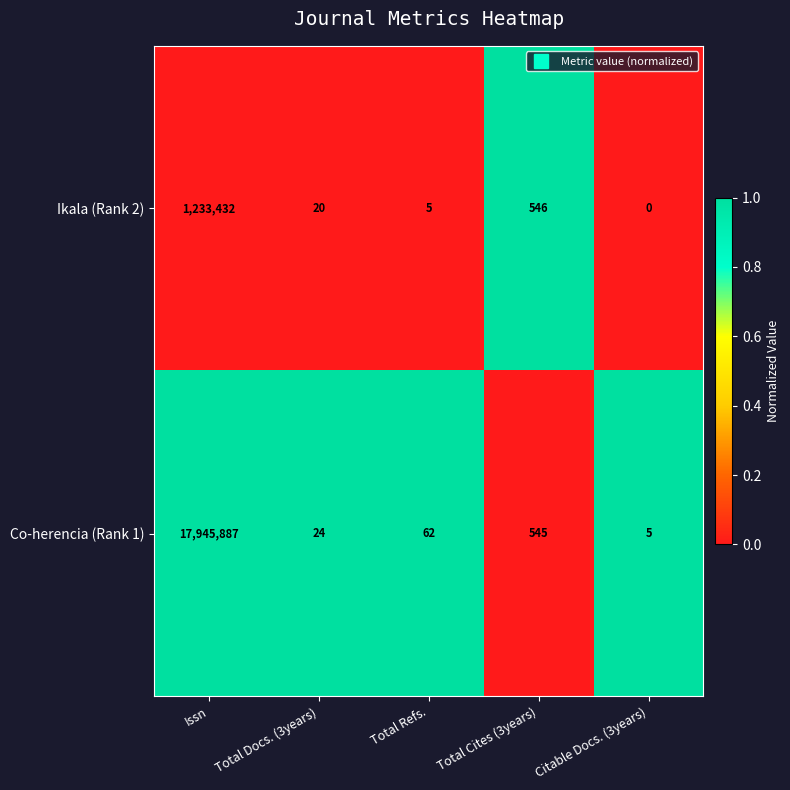

Which label corresponds to the largest value in the chart?

Issn